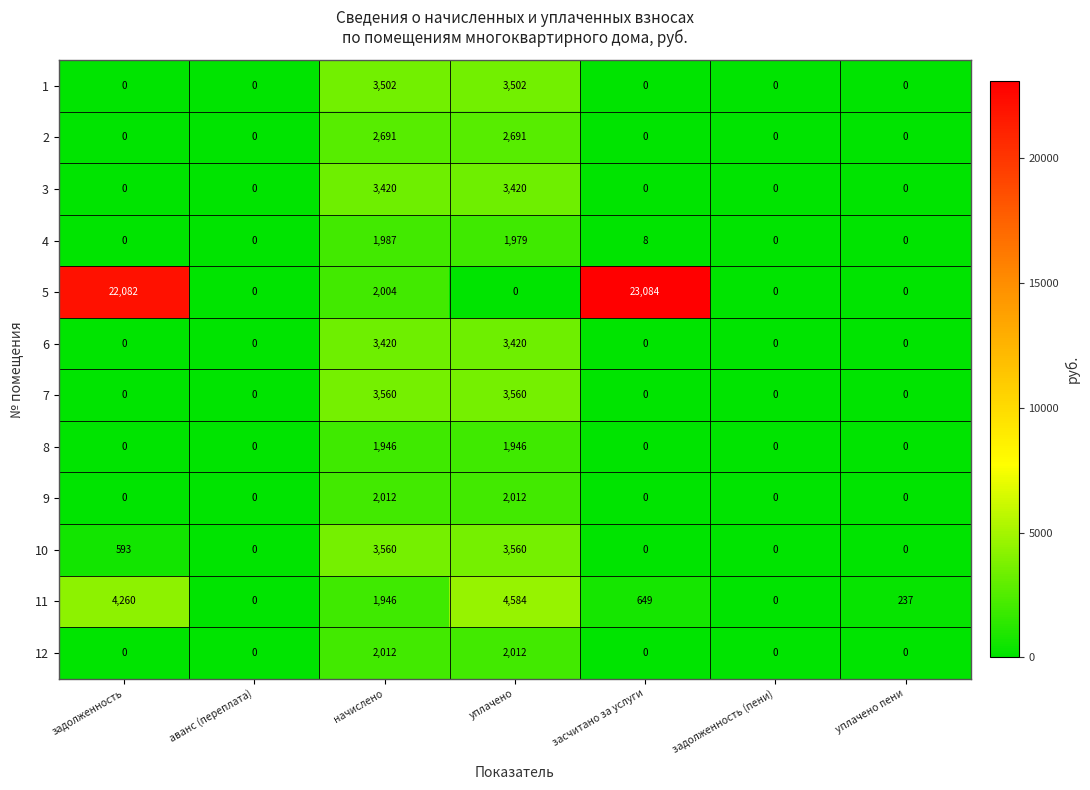

What is the difference between the highest and lowest values at уплачено пени?

237